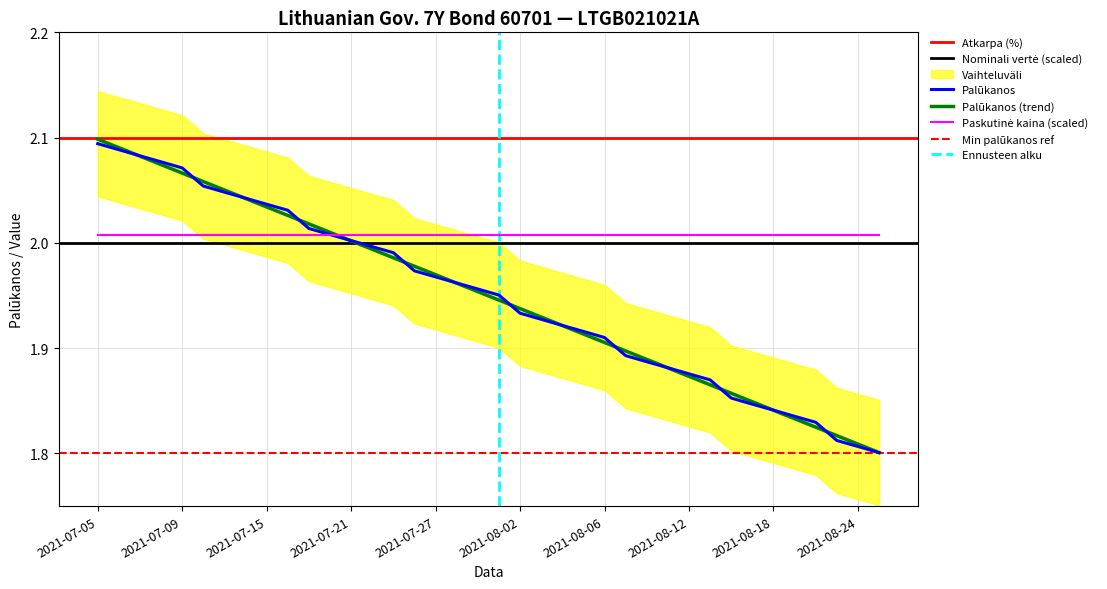

What is the sum of all values?

74.1